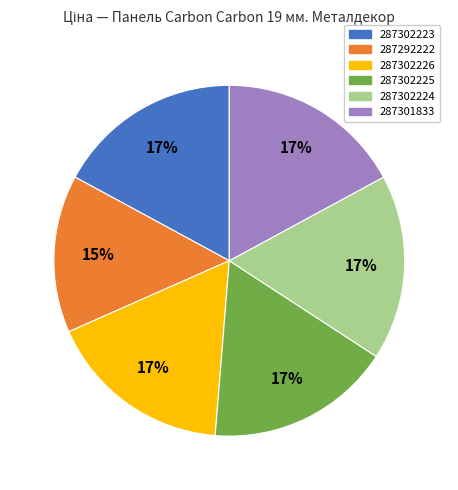

What is the smallest slice in the pie chart?

287292222